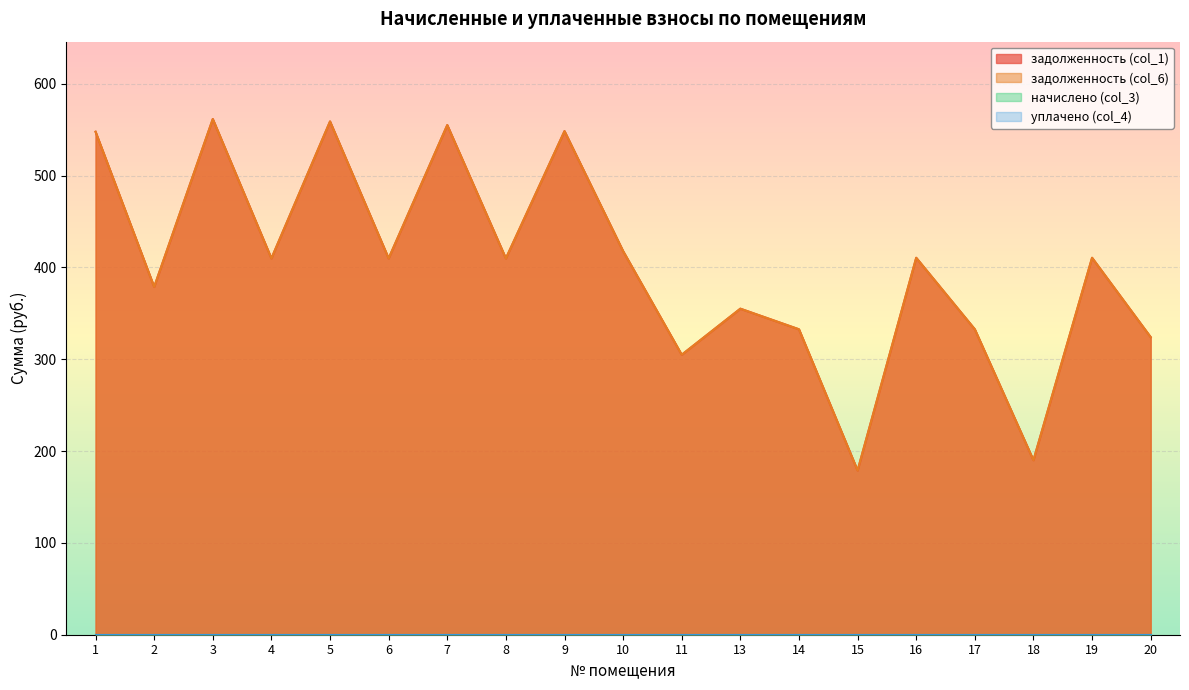

At how many categories does at least one series exceed 431?

5